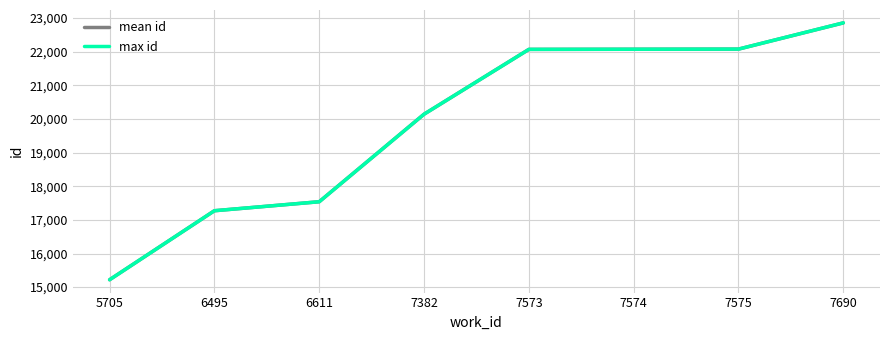

What is the total value across all series at 7382?

40284.0